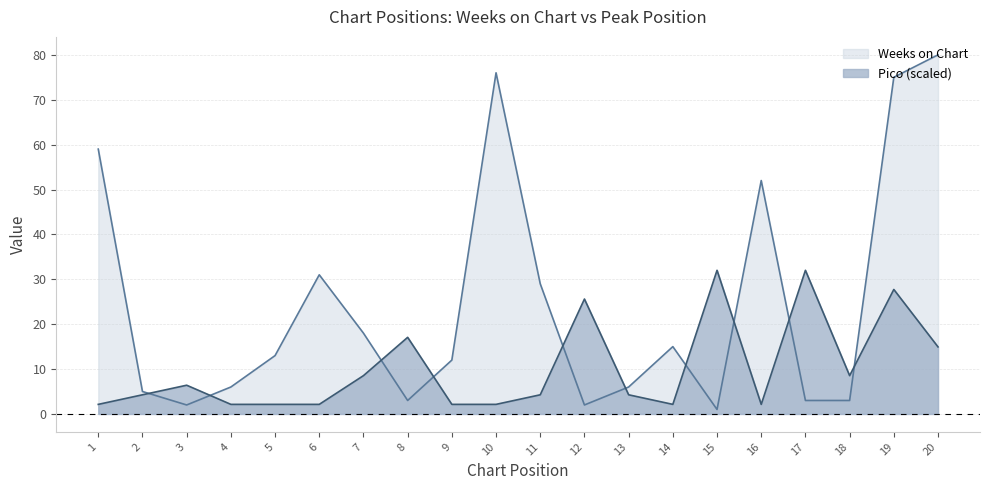

Between 1 and 20, which series saw the biggest shift?

Weeks on Chart